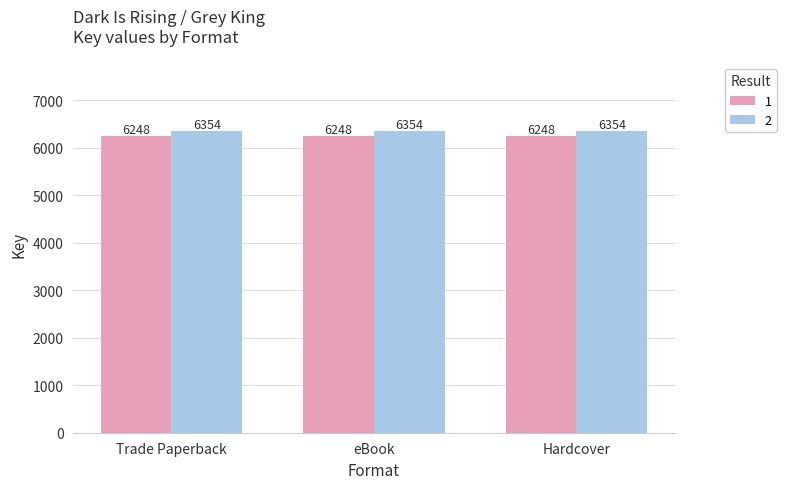

What is the difference between the highest and lowest values at Trade Paperback?

106